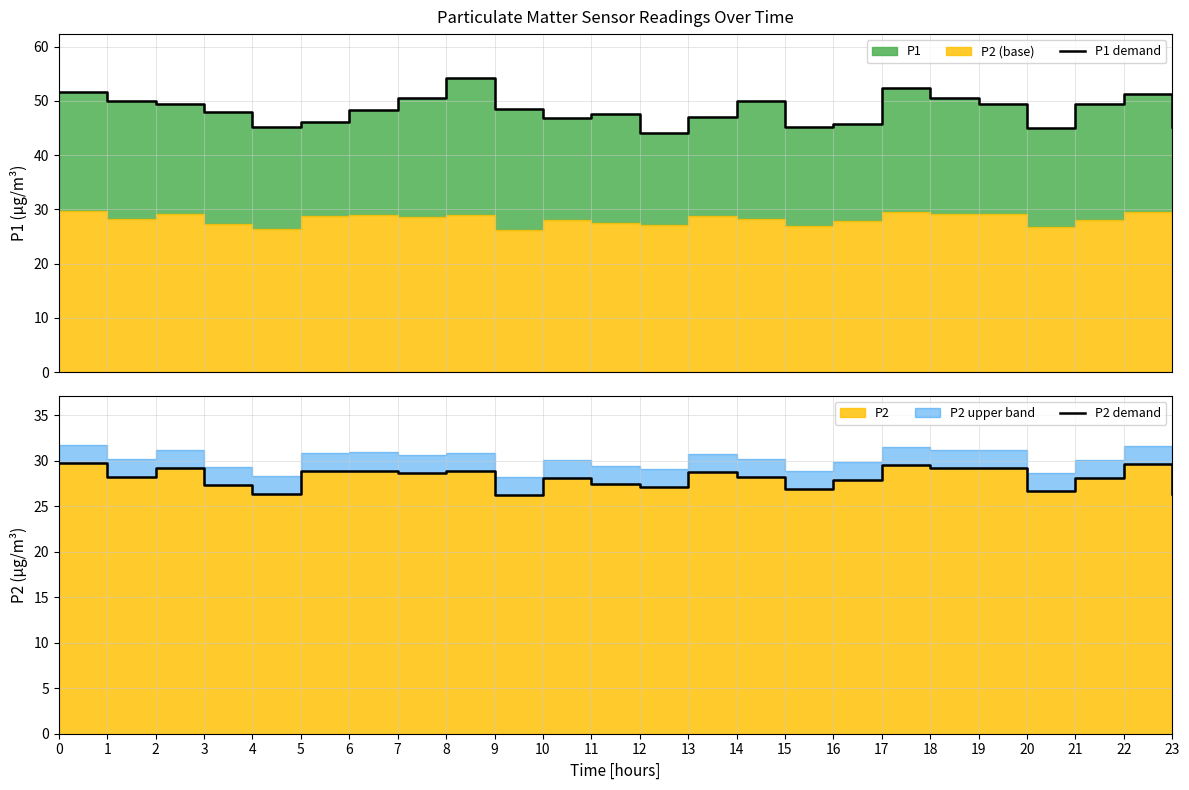

What is the approximate value of P2 demand at 12?

27.1